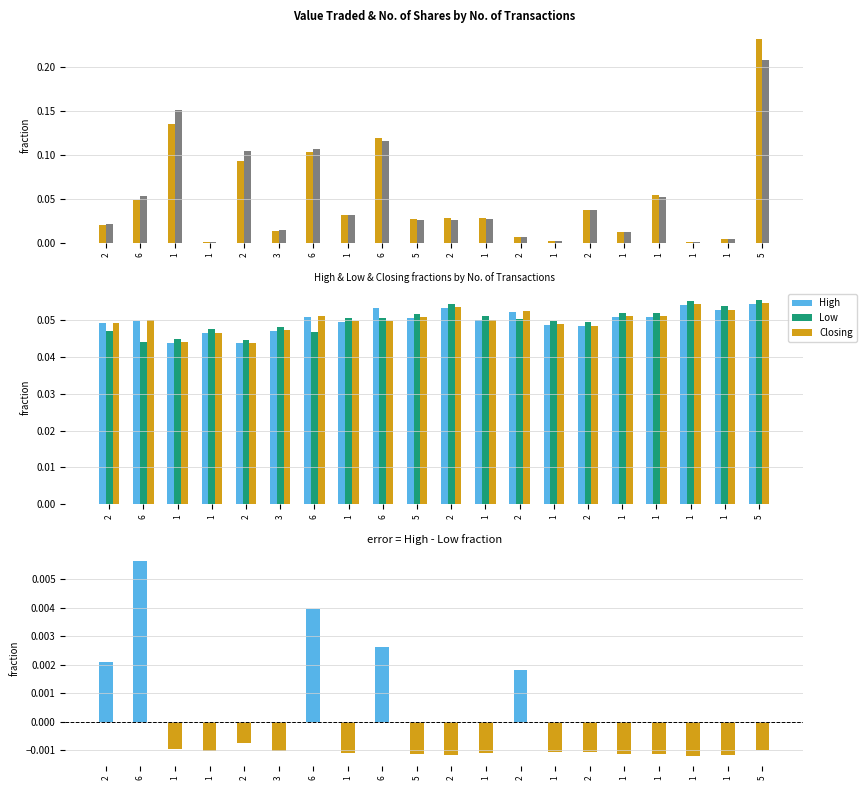

How many groups of bars are there?

20